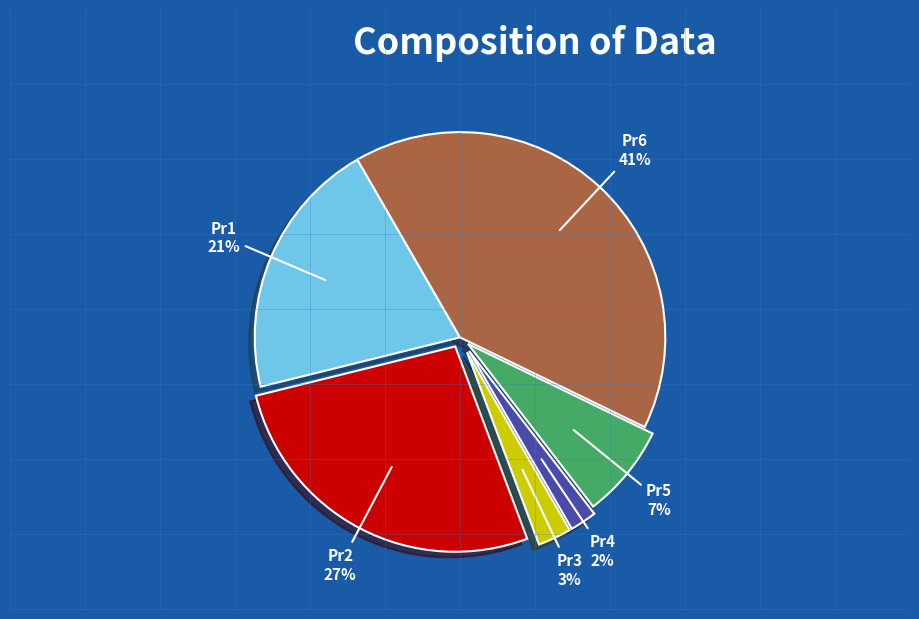

Which has a higher value, Pr5 or Pr6?

Pr6